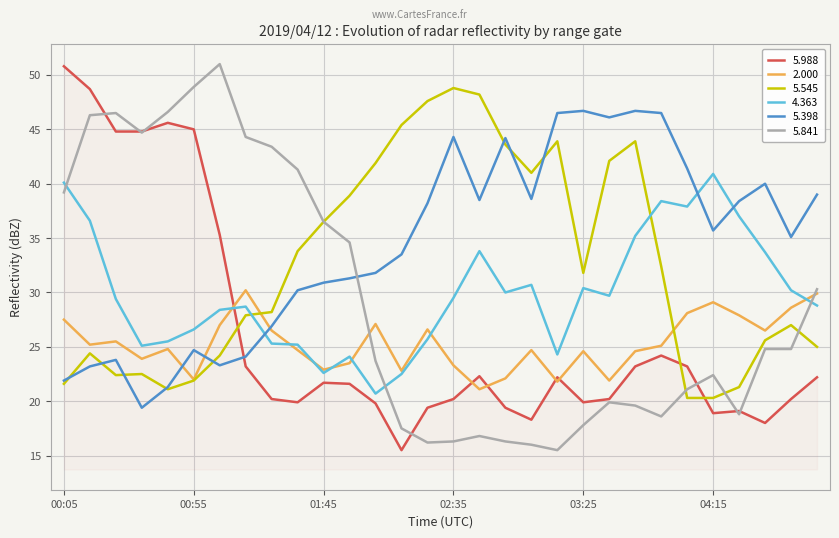

Which series has the largest total across all categories?

5.398